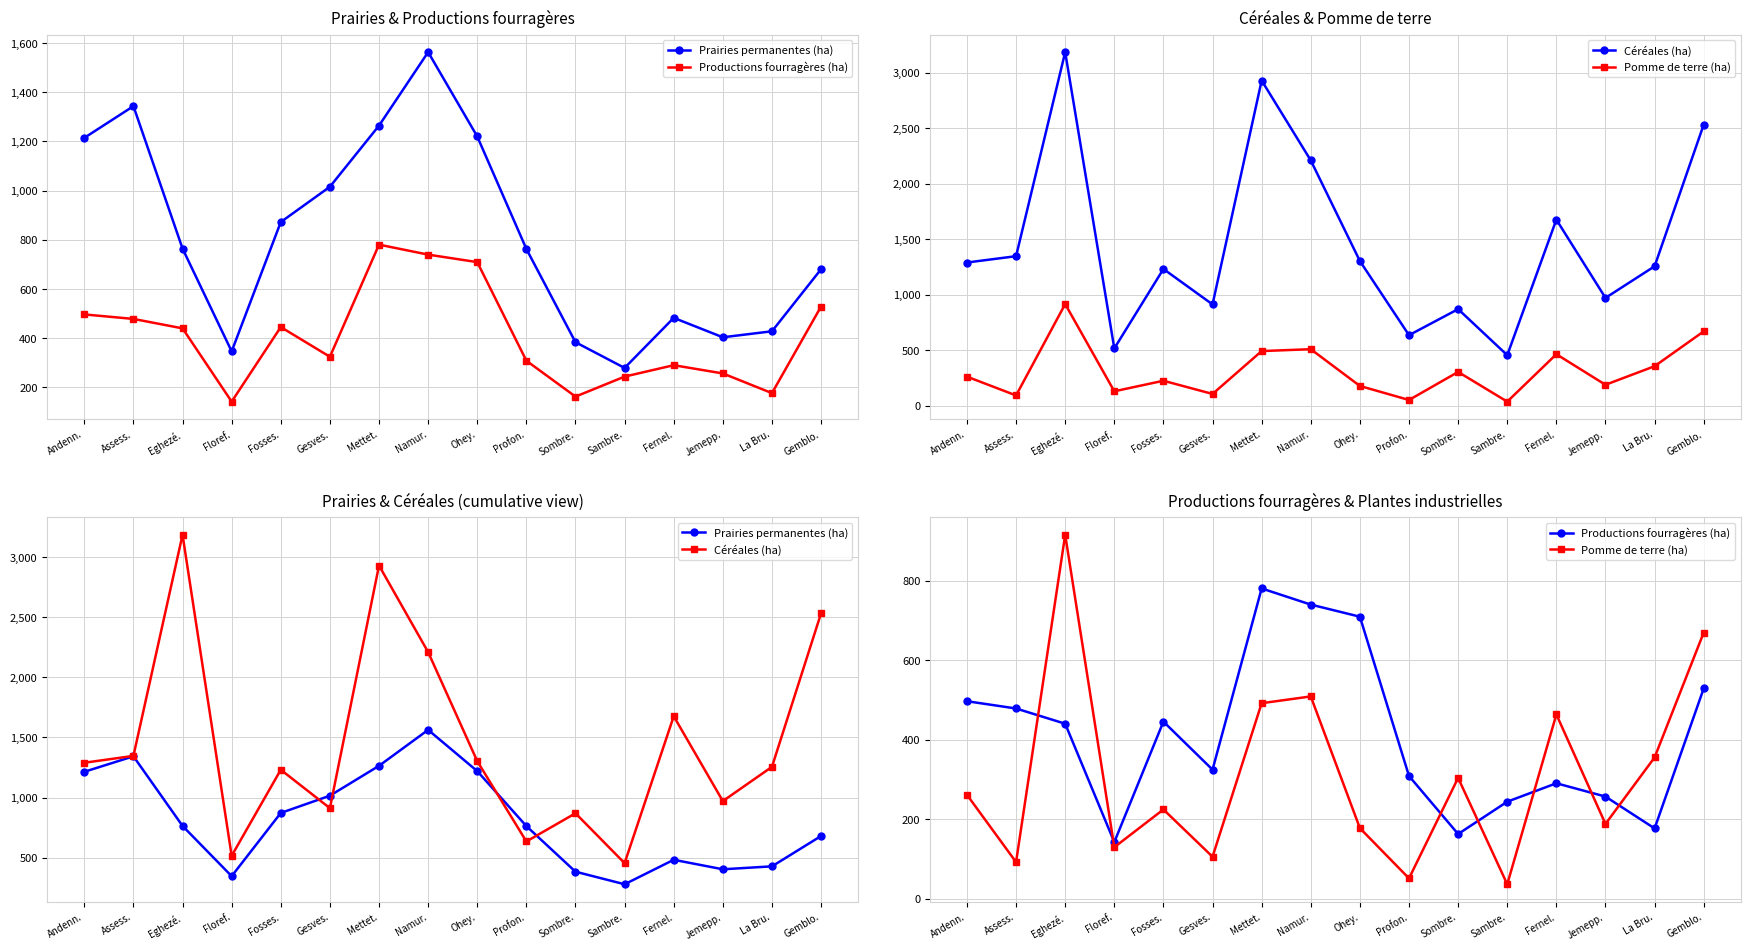

At which category is the sum across all series the highest?

Mettet.